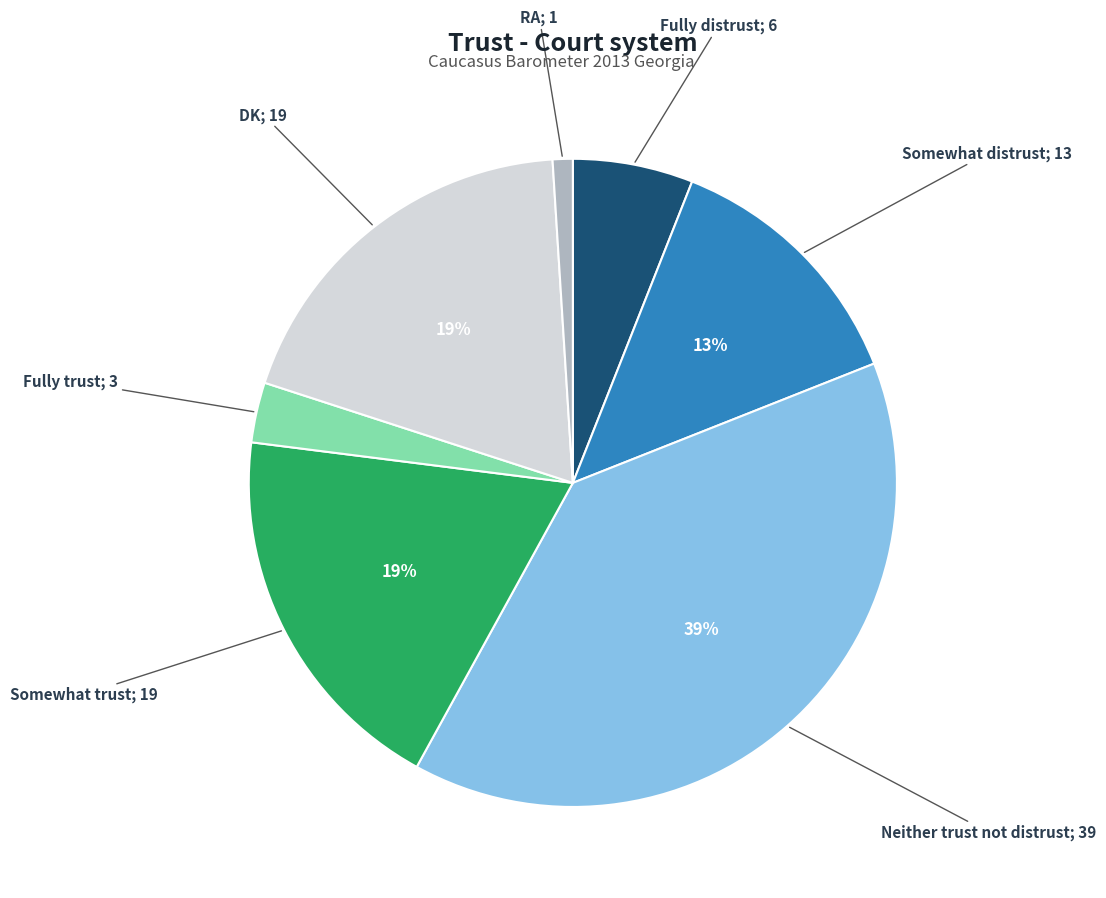

Is there any slice that represents more than half of the pie?

No